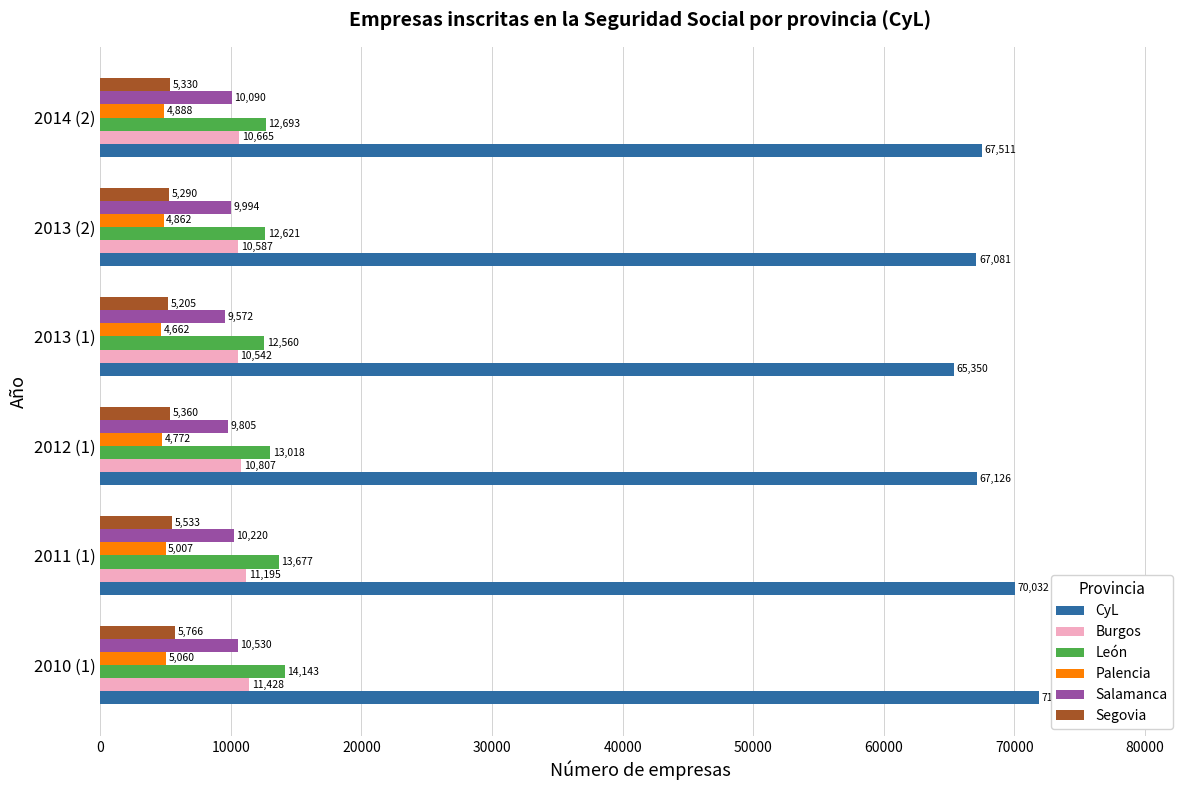

Is it true that CyL equals 67511 at 2014 (2)?

True